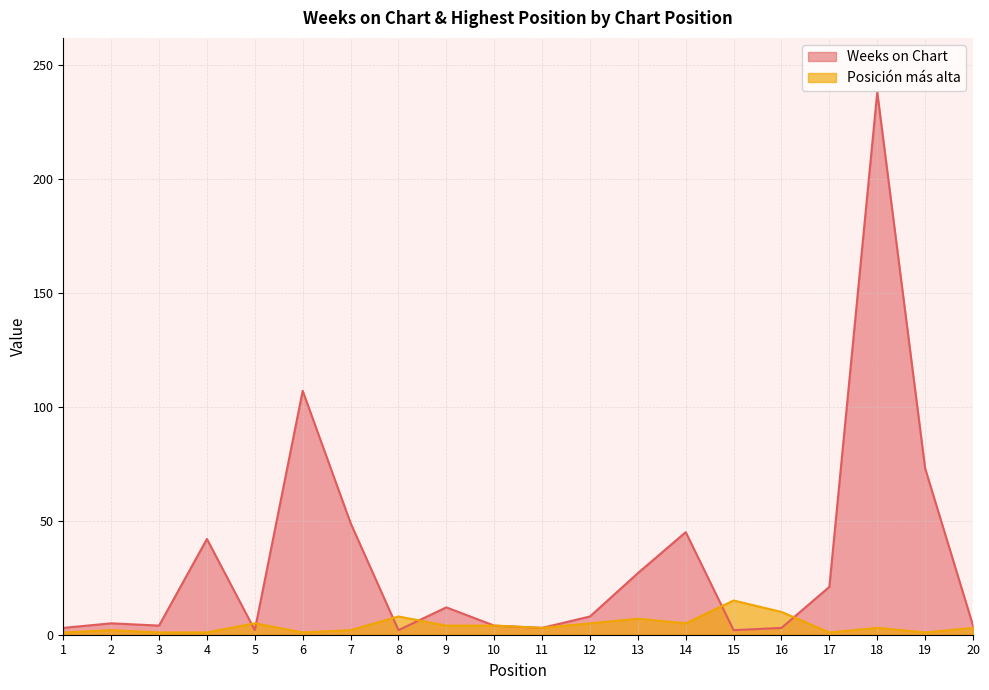

Reading left to right, extract all data points from this chart.

Weeks on Chart: 1=3	2=5	3=4	4=42	5=2	6=107	7=49	8=2	9=12	10=4	11=3	12=8	13=27	14=45	15=2	16=3	17=21	18=238	19=73	20=4
Posición más alta: 1=1	2=2	3=1	4=1	5=5	6=1	7=2	8=8	9=4	10=4	11=3	12=5	13=7	14=5	15=15	16=10	17=1	18=3	19=1	20=3